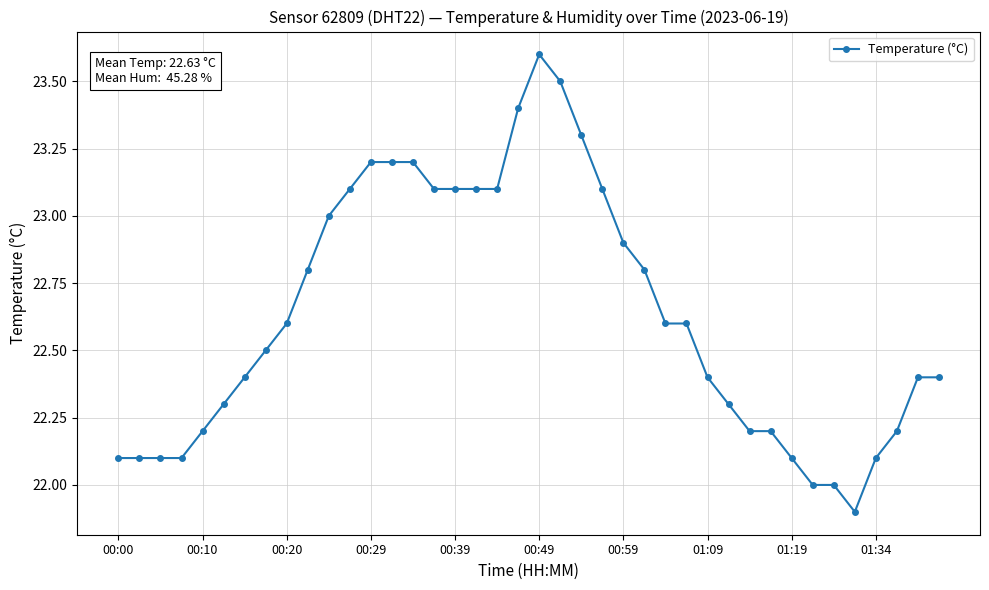

What is the greatest value displayed?

23.6